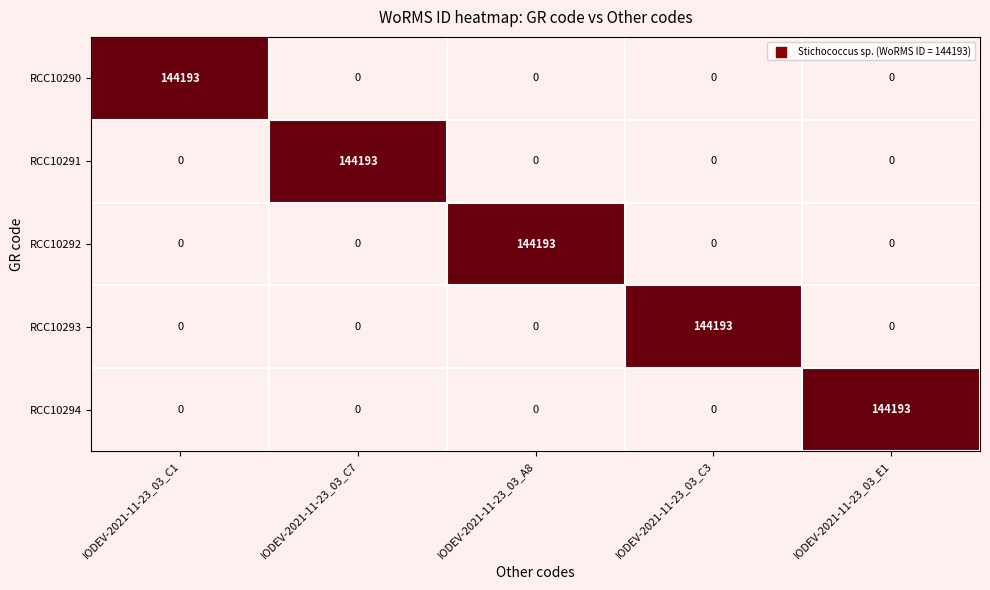

At how many categories does at least one series exceed 4836?

5